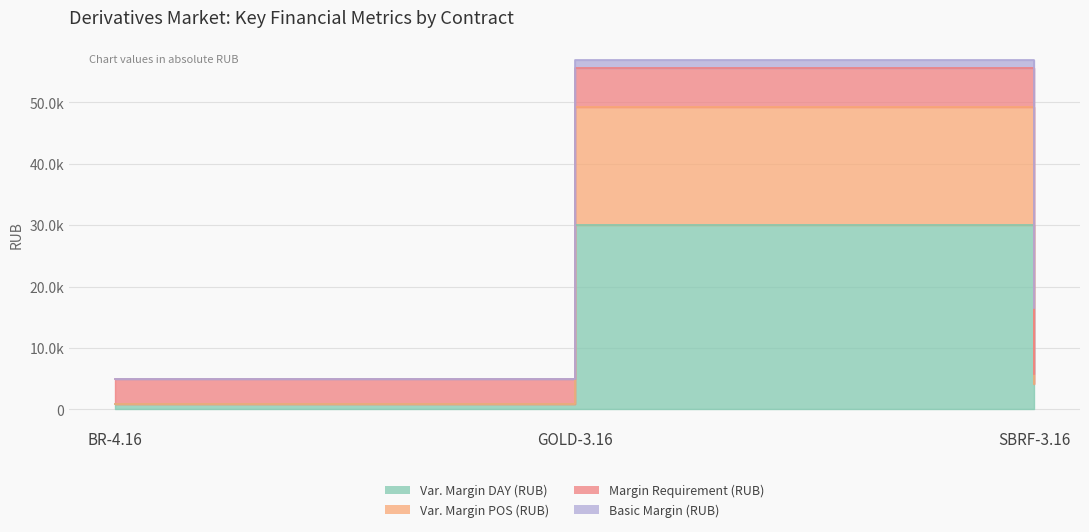

At how many categories does at least one series exceed 22696?

1